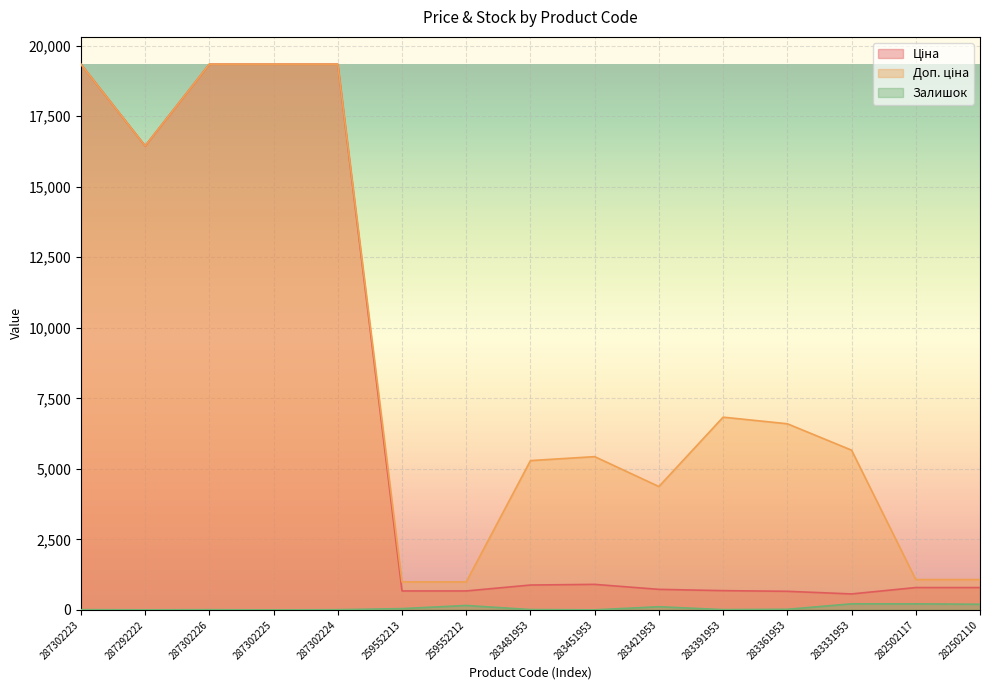

Which category has the lowest value across all series?

287302225